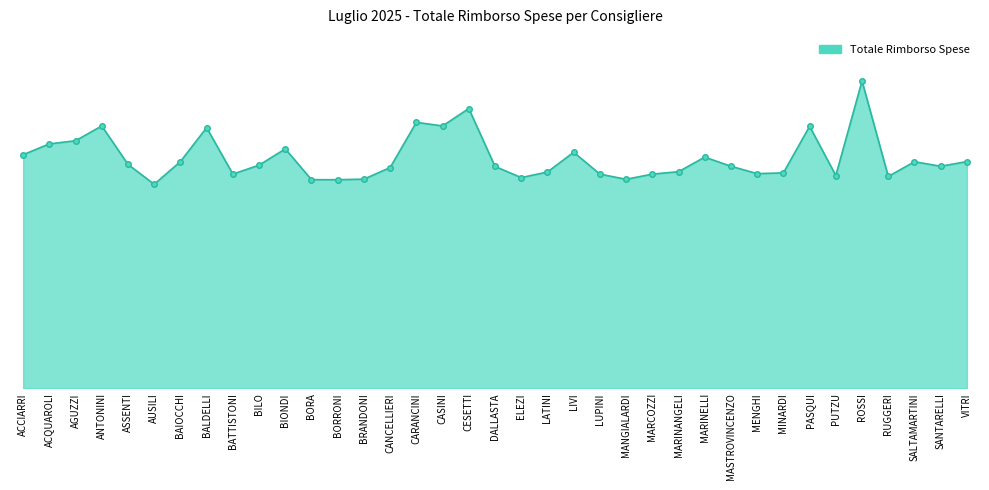

Is it true that the value at MINARDI is 2944.0?

True